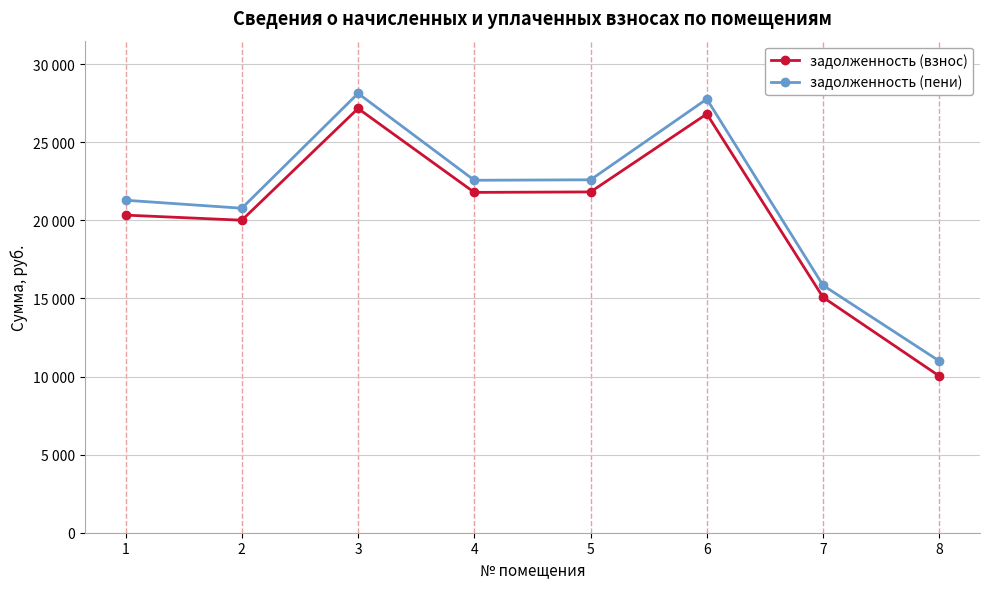

Does the chart have visible grid lines?

Yes